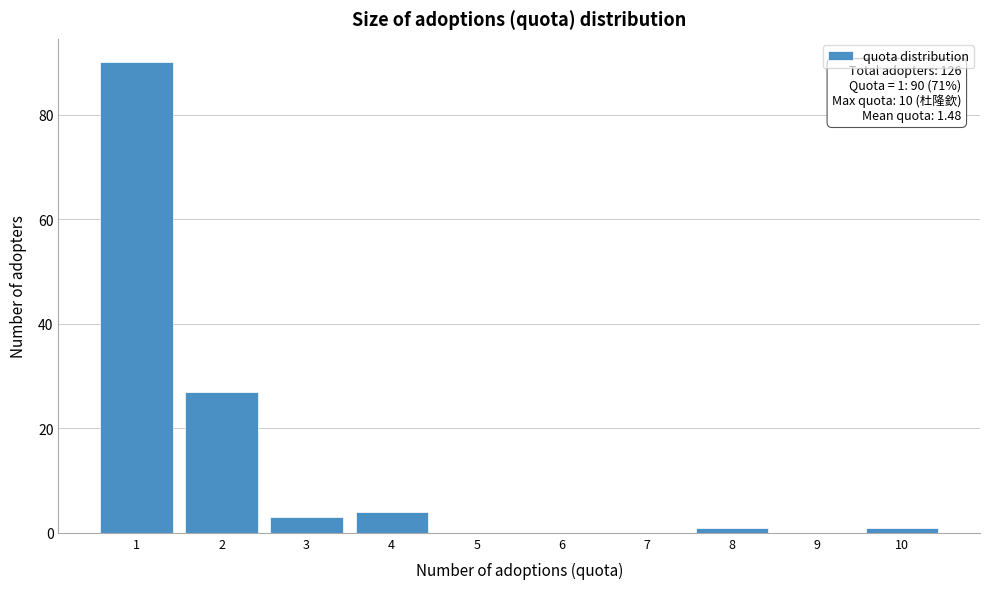

Over which range of the x-axis is the bar tallest?

0.5 to 1.5